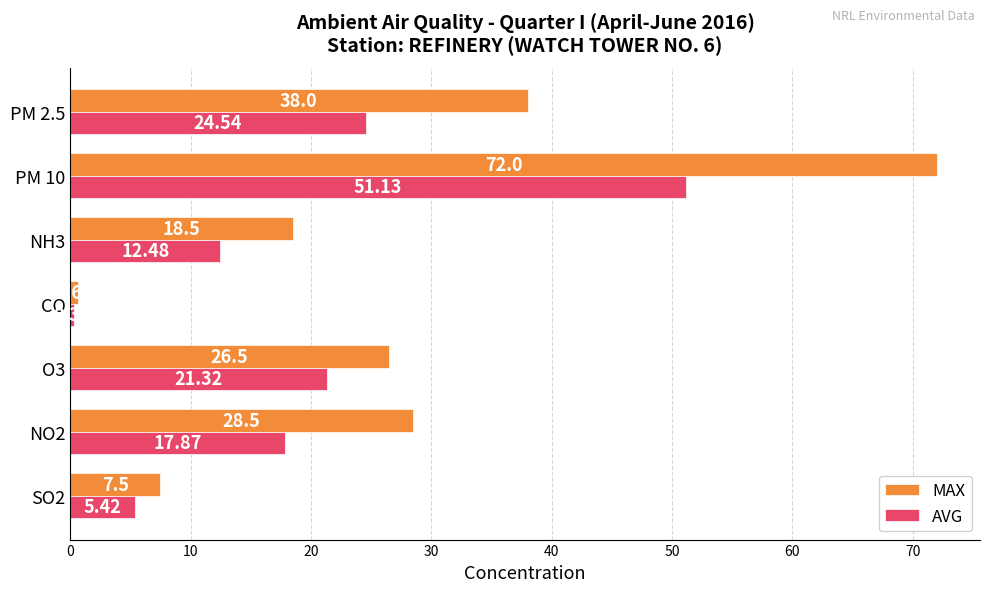

List the series in order of their overall mean, highest first.

MAX, AVG